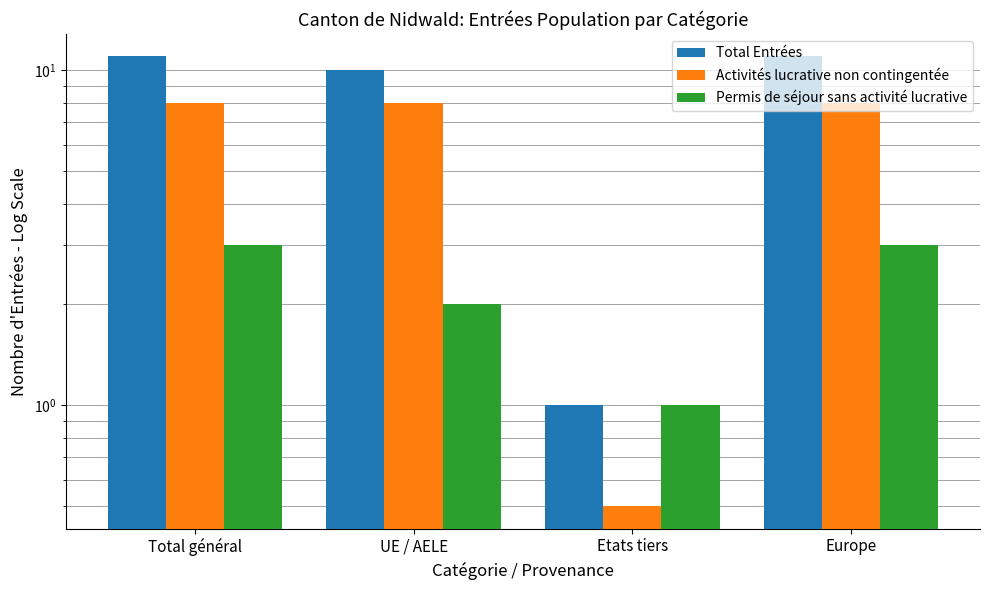

The value of Activités lucrative non contingentée at Etats tiers is 0.2. True or false?

False